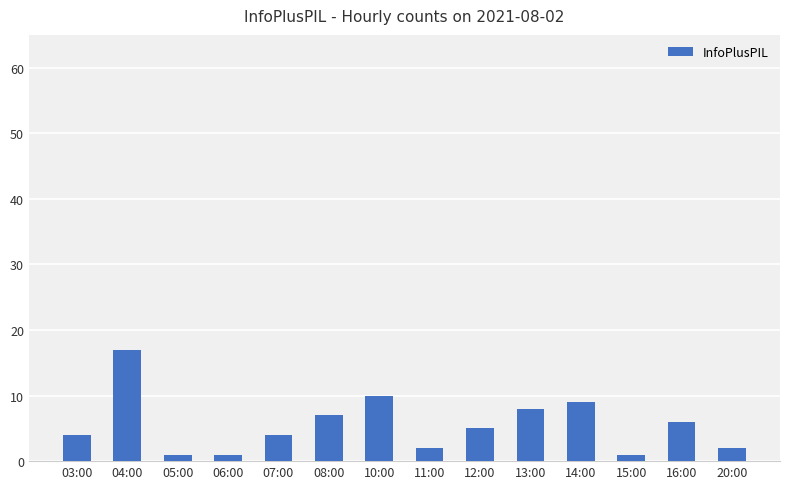

Where is the data nearest to the value 9?

14:00